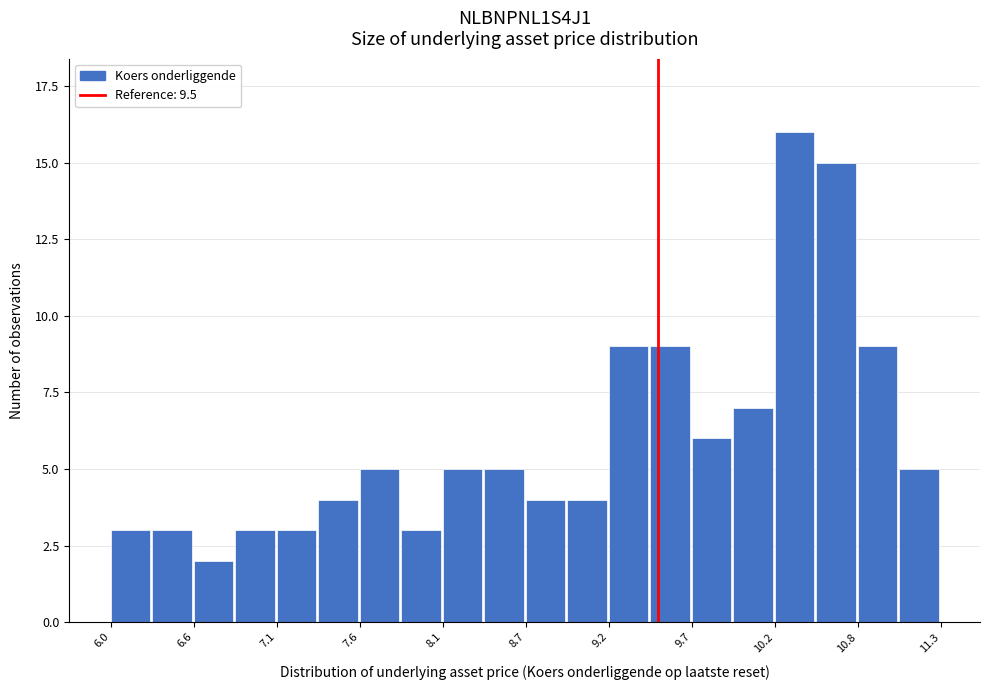

Around what value on the x-axis is the tallest bar? Give the approximate position of its centre, as read against the axis.

10.4